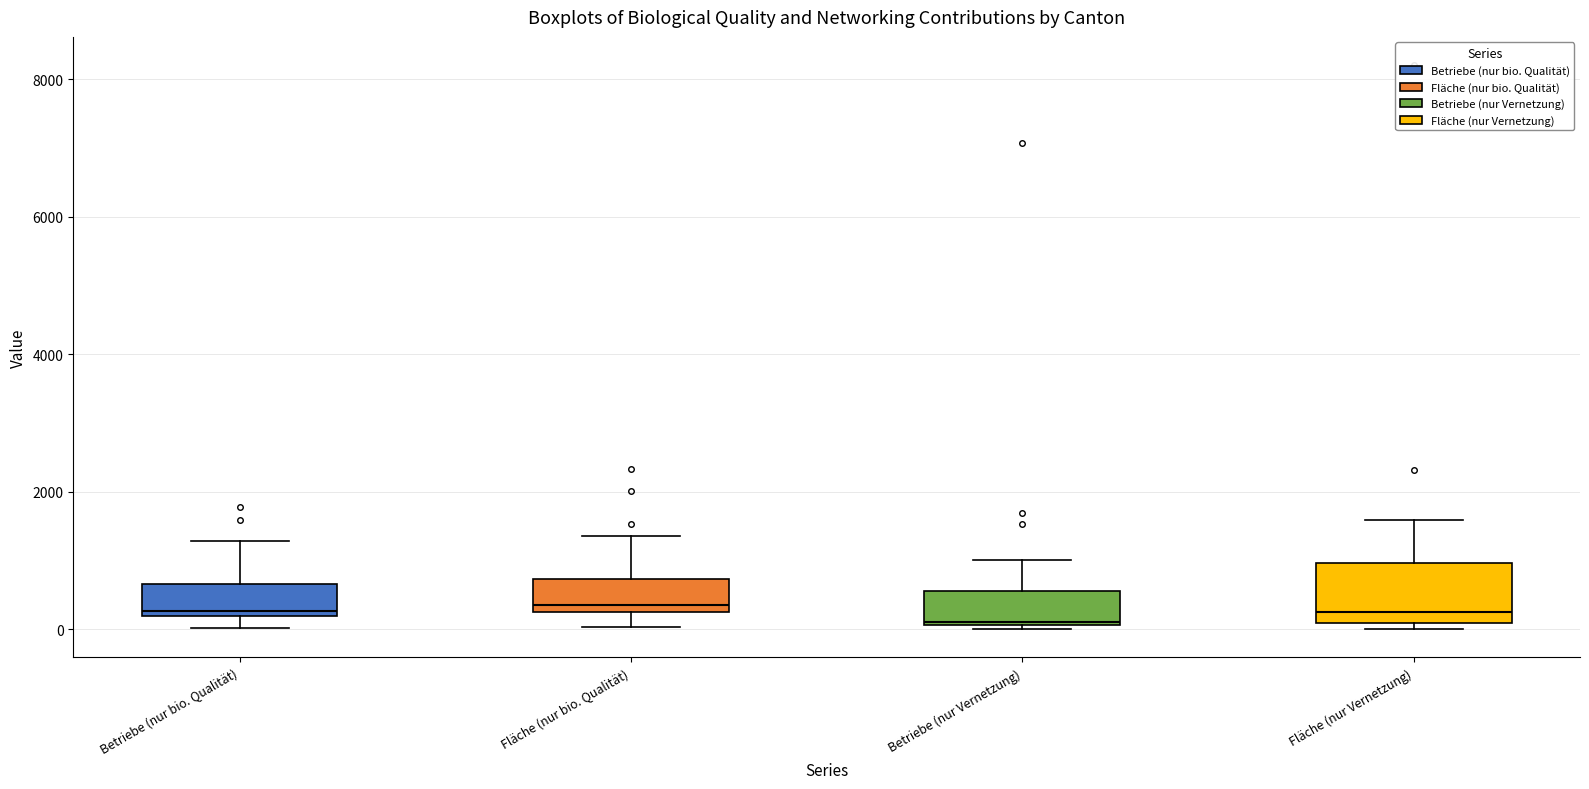

Which box is the tallest, from its lower edge to its upper edge?

Fläche (nur Vernetzung)